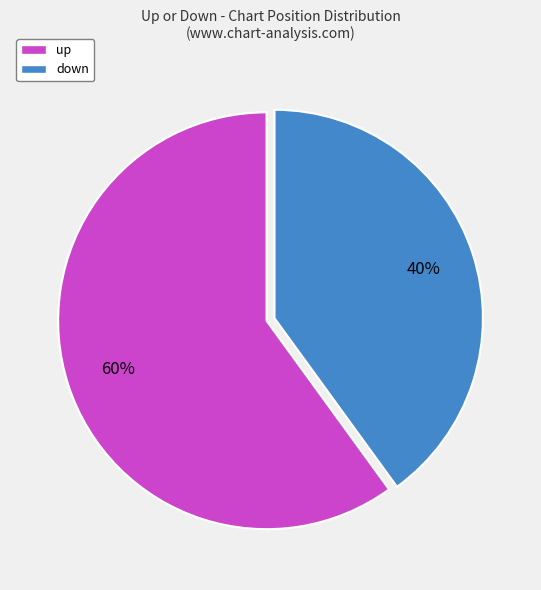

What percentage is the down slice, to the nearest percent?

40%